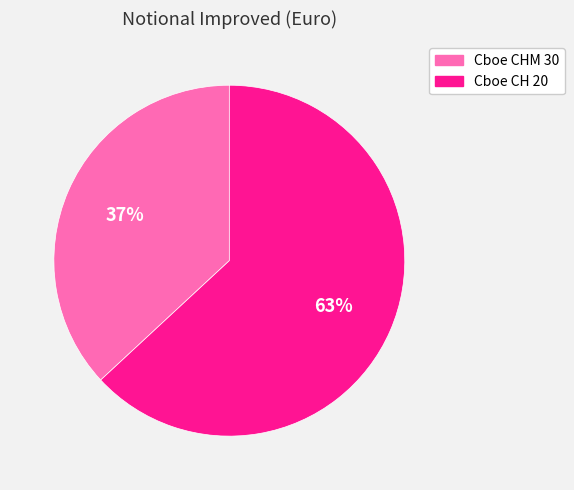

Does Cboe CH 20 represent more than half of the total?

Yes